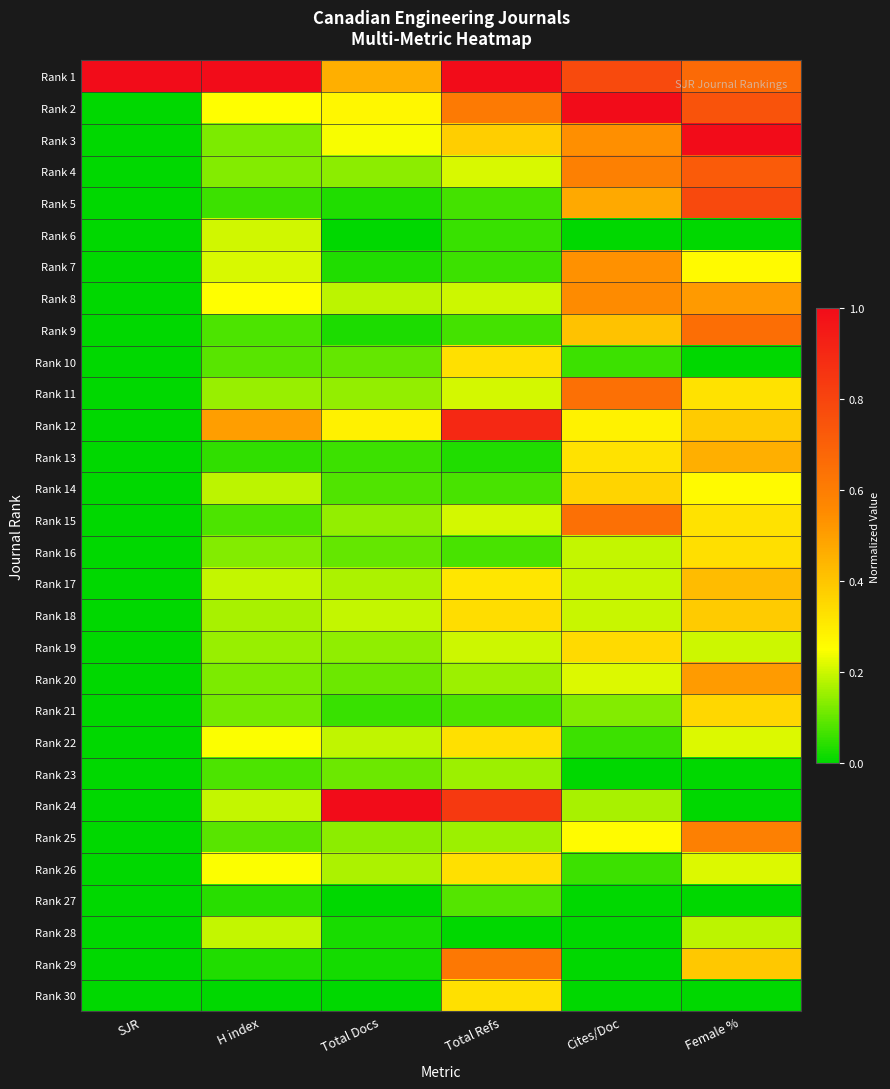

Reading right to left, transcribe all the data shown in this chart.

Rank 1: Female %=0.7	Cites/Doc=0.8	Total Refs=1.0	Total Docs=0.5	H index=1.0	SJR=1.0
Rank 2: Female %=0.7	Cites/Doc=1.0	Total Refs=0.6	Total Docs=0.3	H index=0.3	SJR=0.0
Rank 3: Female %=1.0	Cites/Doc=0.5	Total Refs=0.4	Total Docs=0.2	H index=0.1	SJR=0.0
Rank 4: Female %=0.7	Cites/Doc=0.6	Total Refs=0.2	Total Docs=0.1	H index=0.1	SJR=0.0
Rank 5: Female %=0.8	Cites/Doc=0.5	Total Refs=0.1	Total Docs=0.0	H index=0.1	SJR=0.0
Rank 6: Female %=0.0	Cites/Doc=0.0	Total Refs=0.1	Total Docs=0.0	H index=0.2	SJR=0.0
Rank 7: Female %=0.3	Cites/Doc=0.5	Total Refs=0.1	Total Docs=0.0	H index=0.2	SJR=0.0
Rank 8: Female %=0.5	Cites/Doc=0.6	Total Refs=0.2	Total Docs=0.2	H index=0.3	SJR=0.0
Rank 9: Female %=0.7	Cites/Doc=0.4	Total Refs=0.1	Total Docs=0.0	H index=0.1	SJR=0.0
Rank 10: Female %=0.0	Cites/Doc=0.1	Total Refs=0.3	Total Docs=0.1	H index=0.1	SJR=0.0
Rank 11: Female %=0.3	Cites/Doc=0.6	Total Refs=0.2	Total Docs=0.1	H index=0.2	SJR=0.0
Rank 12: Female %=0.4	Cites/Doc=0.3	Total Refs=0.9	Total Docs=0.3	H index=0.5	SJR=0.0
Rank 13: Female %=0.5	Cites/Doc=0.3	Total Refs=0.0	Total Docs=0.1	H index=0.0	SJR=0.0
Rank 14: Female %=0.3	Cites/Doc=0.4	Total Refs=0.1	Total Docs=0.1	H index=0.2	SJR=0.0
Rank 15: Female %=0.3	Cites/Doc=0.6	Total Refs=0.2	Total Docs=0.1	H index=0.1	SJR=0.0
Rank 16: Female %=0.3	Cites/Doc=0.2	Total Refs=0.1	Total Docs=0.1	H index=0.1	SJR=0.0
Rank 17: Female %=0.4	Cites/Doc=0.2	Total Refs=0.3	Total Docs=0.2	H index=0.2	SJR=0.0
Rank 18: Female %=0.4	Cites/Doc=0.2	Total Refs=0.3	Total Docs=0.2	H index=0.2	SJR=0.0
Rank 19: Female %=0.2	Cites/Doc=0.3	Total Refs=0.2	Total Docs=0.1	H index=0.2	SJR=0.0
Rank 20: Female %=0.5	Cites/Doc=0.2	Total Refs=0.2	Total Docs=0.1	H index=0.1	SJR=0.0
Rank 21: Female %=0.4	Cites/Doc=0.1	Total Refs=0.1	Total Docs=0.1	H index=0.1	SJR=0.0
Rank 22: Female %=0.2	Cites/Doc=0.1	Total Refs=0.3	Total Docs=0.2	H index=0.2	SJR=0.0
Rank 23: Female %=0.0	Cites/Doc=0.0	Total Refs=0.2	Total Docs=0.1	H index=0.1	SJR=0.0
Rank 24: Female %=0.0	Cites/Doc=0.2	Total Refs=0.8	Total Docs=1.0	H index=0.2	SJR=0.0
Rank 25: Female %=0.6	Cites/Doc=0.3	Total Refs=0.2	Total Docs=0.1	H index=0.1	SJR=0.0
Rank 26: Female %=0.2	Cites/Doc=0.1	Total Refs=0.3	Total Docs=0.2	H index=0.2	SJR=0.0
Rank 27: Female %=0.0	Cites/Doc=0.0	Total Refs=0.1	Total Docs=0.0	H index=0.0	SJR=0.0
Rank 28: Female %=0.2	Cites/Doc=0.0	Total Refs=0.0	Total Docs=0.0	H index=0.2	SJR=0.0
Rank 29: Female %=0.4	Cites/Doc=0.0	Total Refs=0.6	Total Docs=0.0	H index=0.0	SJR=0.0
Rank 30: Female %=0.0	Cites/Doc=0.0	Total Refs=0.3	Total Docs=0.0	H index=0.0	SJR=0.0